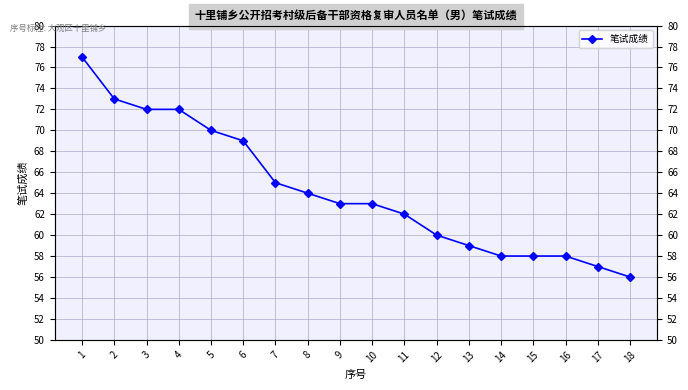

Which has a higher value, 5 or 15?

5